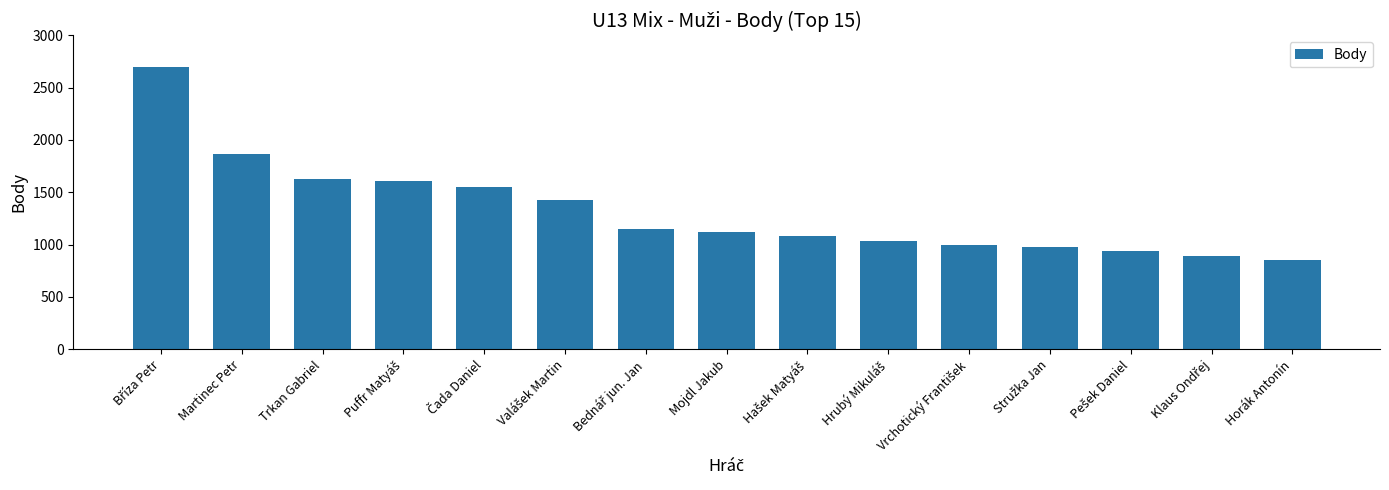

What is the average value?

1322